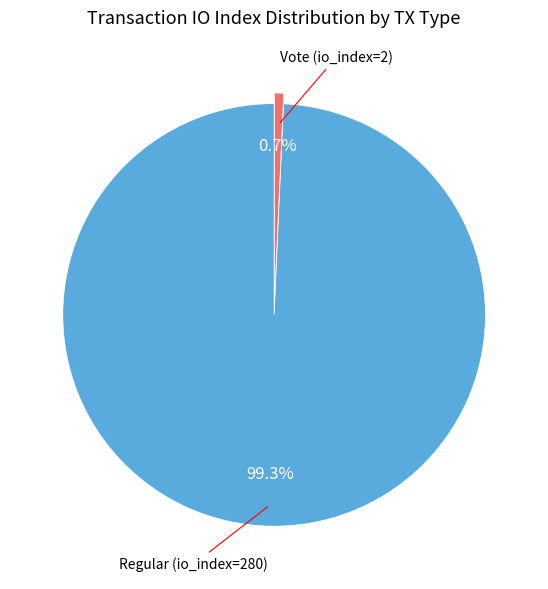

Is there a majority slice in this chart?

Yes